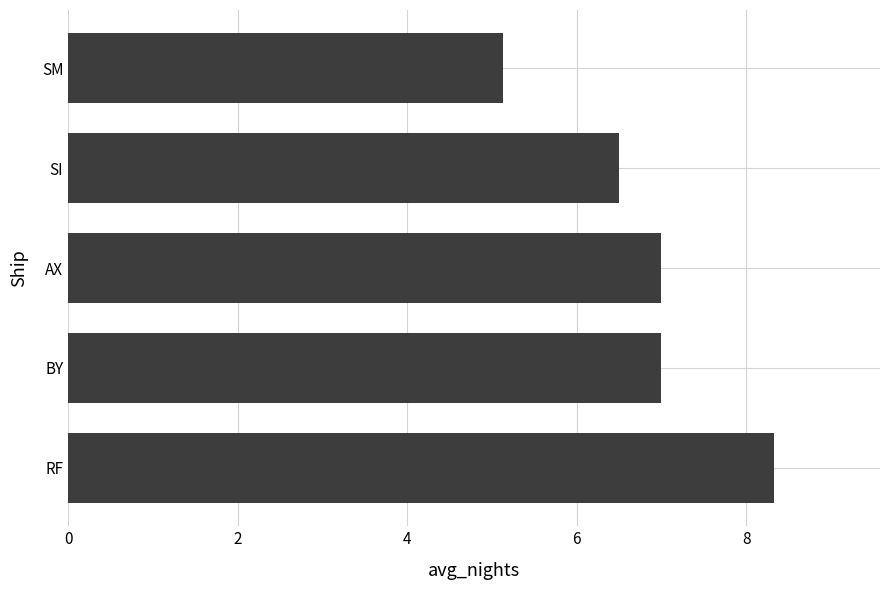

Reading bottom to top, list all the values displayed in this chart.

8.3	7.0	7.0	6.5	5.1